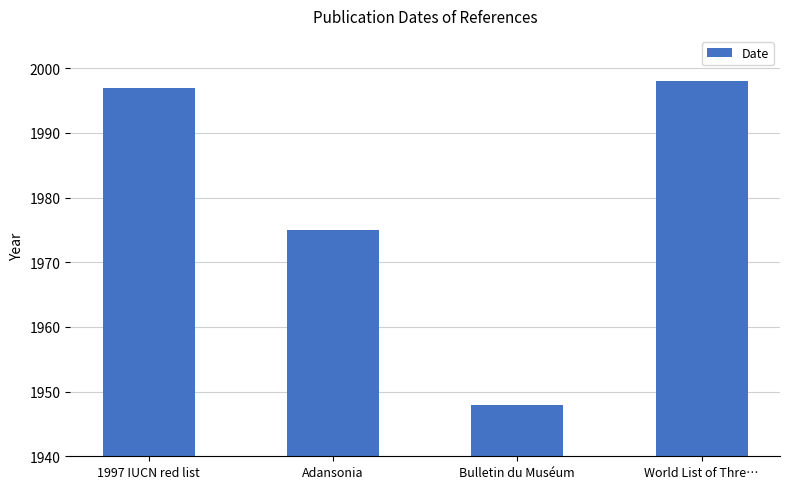

What is the smallest value displayed?

1948